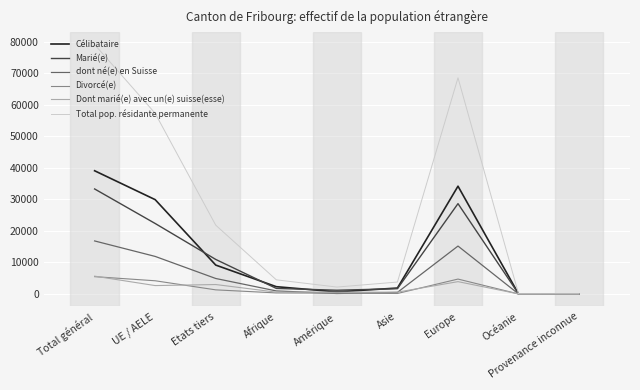

Which series has the largest range (max minus min)?

Total pop. résidante permanente